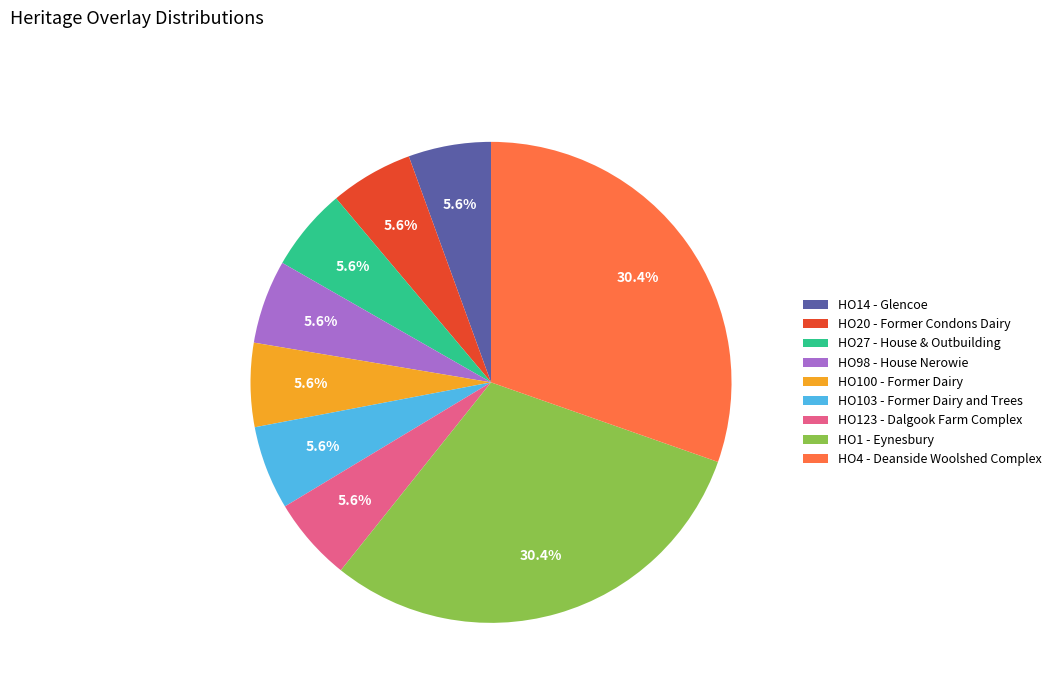

Is HO27 - House & Outbuilding the majority of the pie?

No